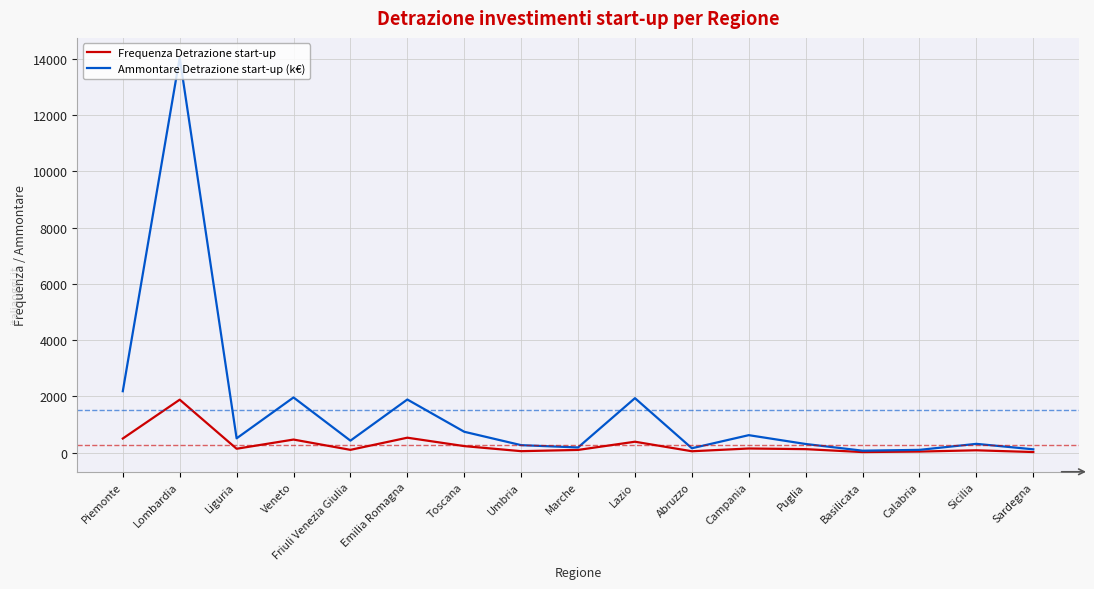

At which label does Ammontare Detrazione start-up (k€) first exceed 427?

Piemonte